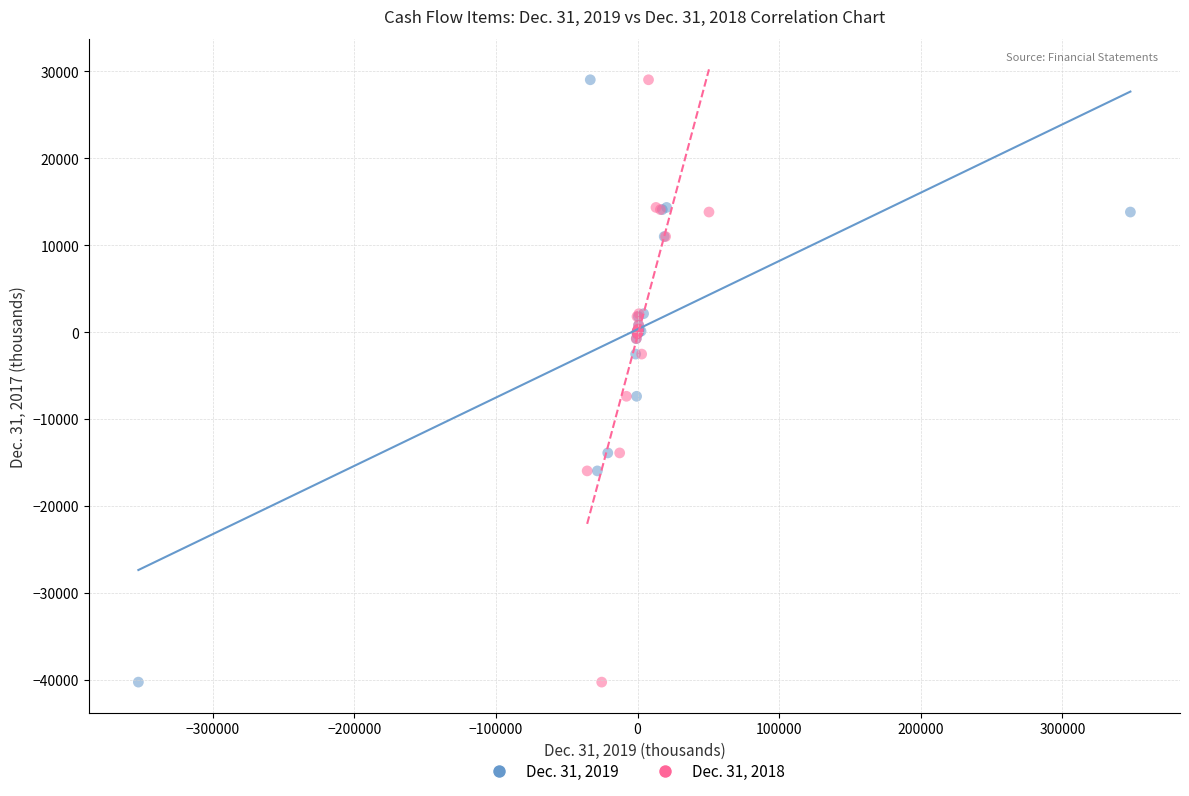

What are all the series names shown in the legend?

Dec. 31, 2019, Dec. 31, 2018